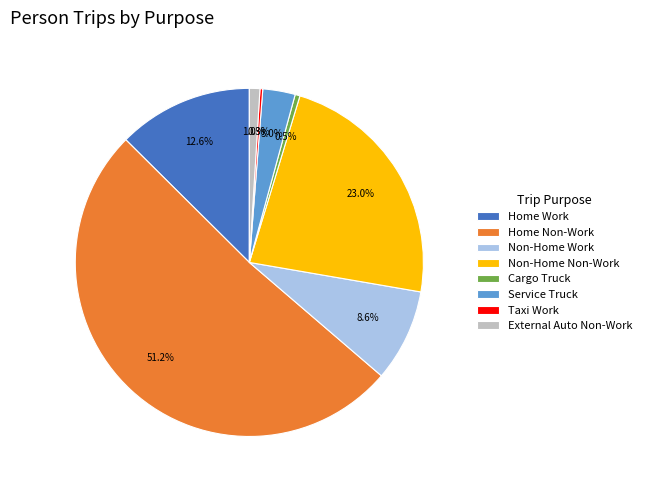

To the nearest percent, what is the average slice percentage?

12%